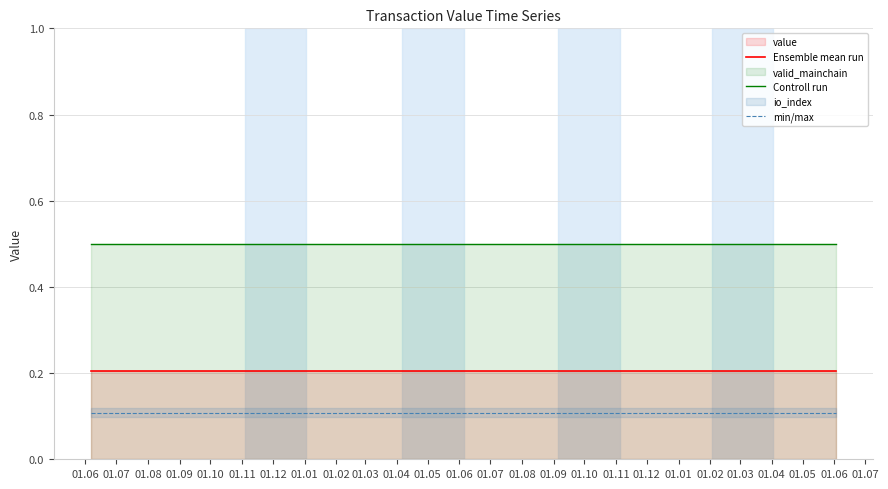

Does the chart display data point markers on the line(s)?

No